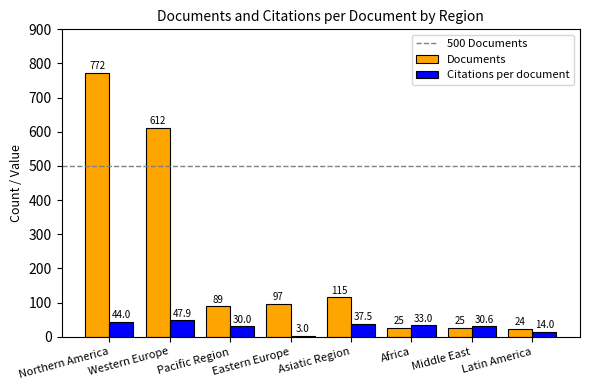

The Documents series shows 166.1 at Asiatic Region. True or false?

False